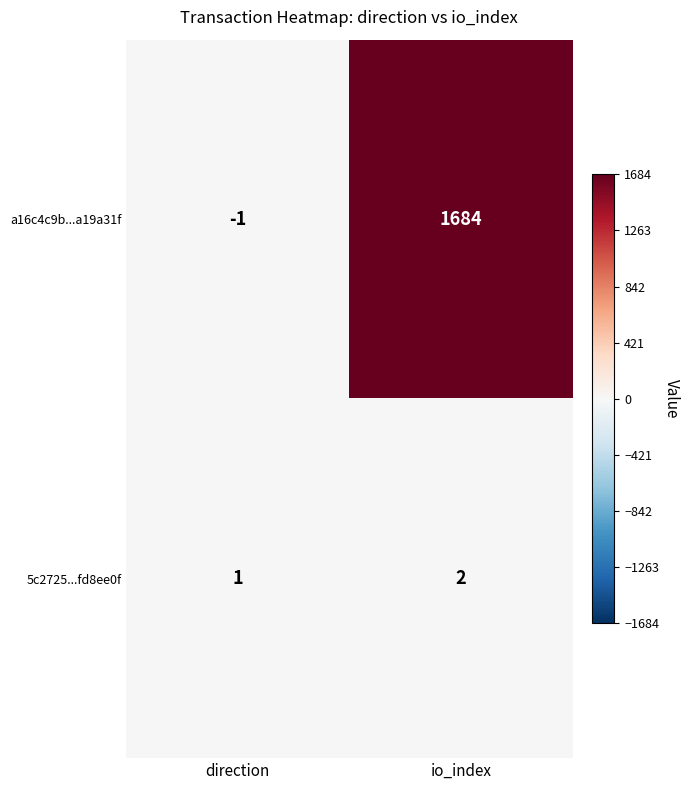

How many distinct data groups are displayed?

2